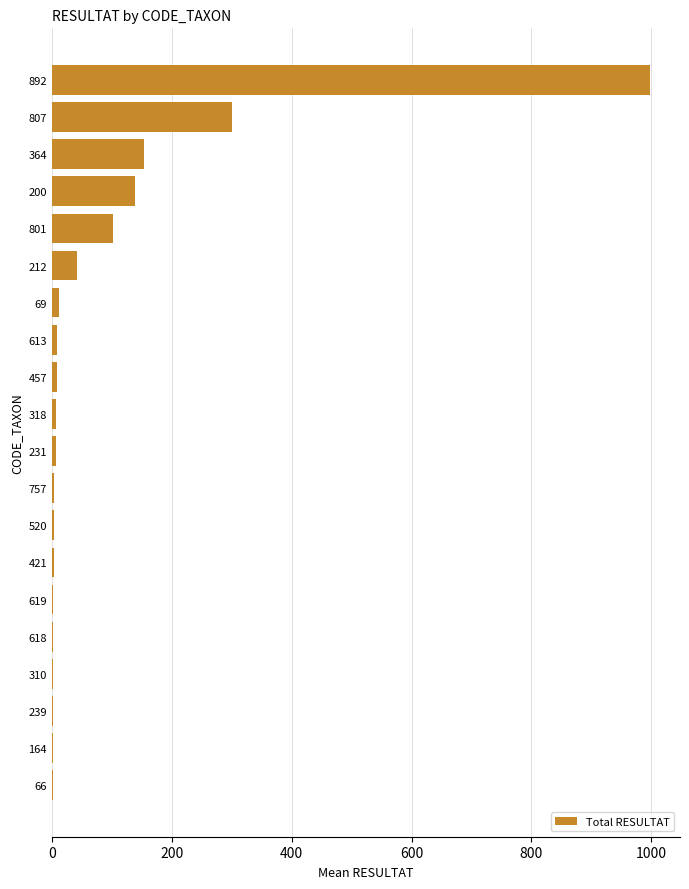

At which label is the value closest to 500?

807